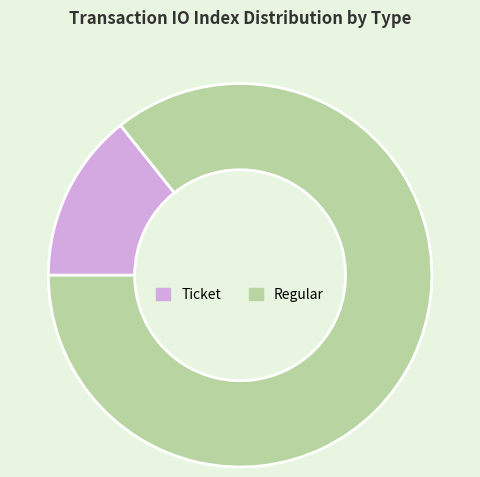

Count the number of slices in the pie.

2